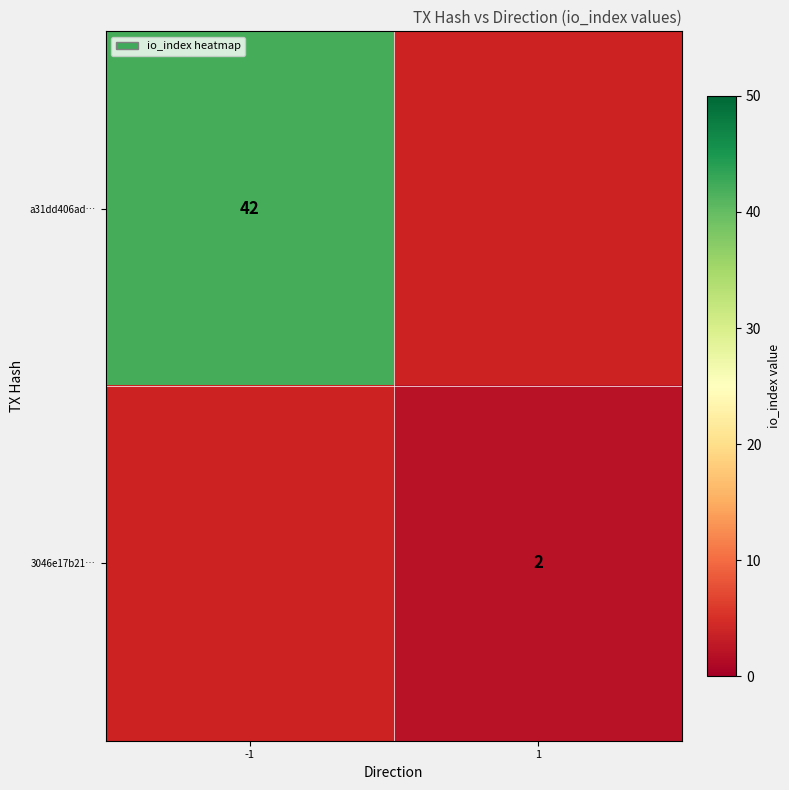

Which label corresponds to the smallest value in the chart?

1